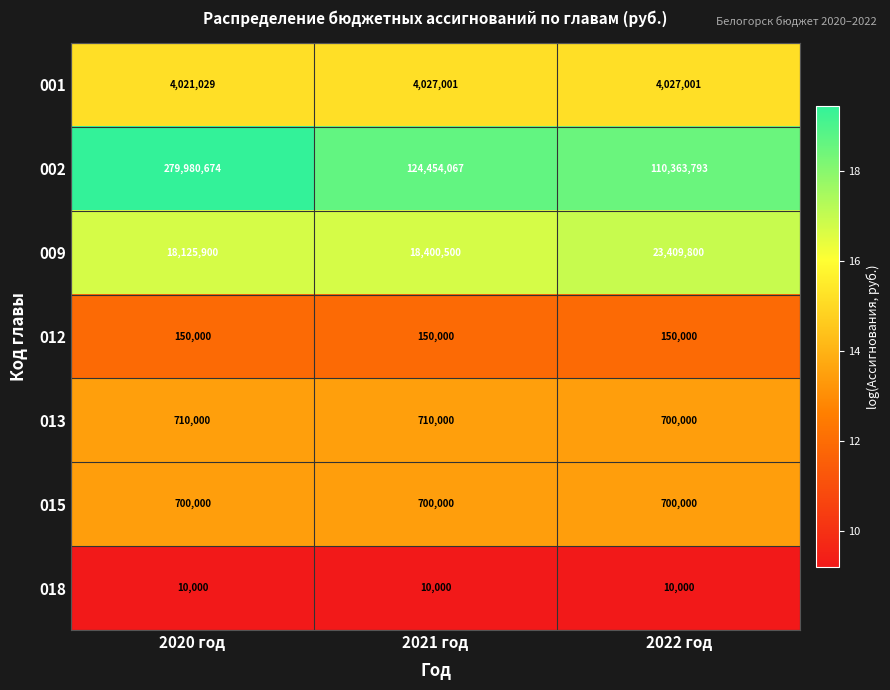

Reading left to right, transcribe all the data shown in this chart.

001: 2020 год=4021029	2021 год=4027001	2022 год=4027001
002: 2020 год=279980674	2021 год=124454067	2022 год=110363793
009: 2020 год=18125900	2021 год=18400500	2022 год=23409800
012: 2020 год=150000	2021 год=150000	2022 год=150000
013: 2020 год=710000	2021 год=710000	2022 год=700000
015: 2020 год=700000	2021 год=700000	2022 год=700000
018: 2020 год=10000	2021 год=10000	2022 год=10000